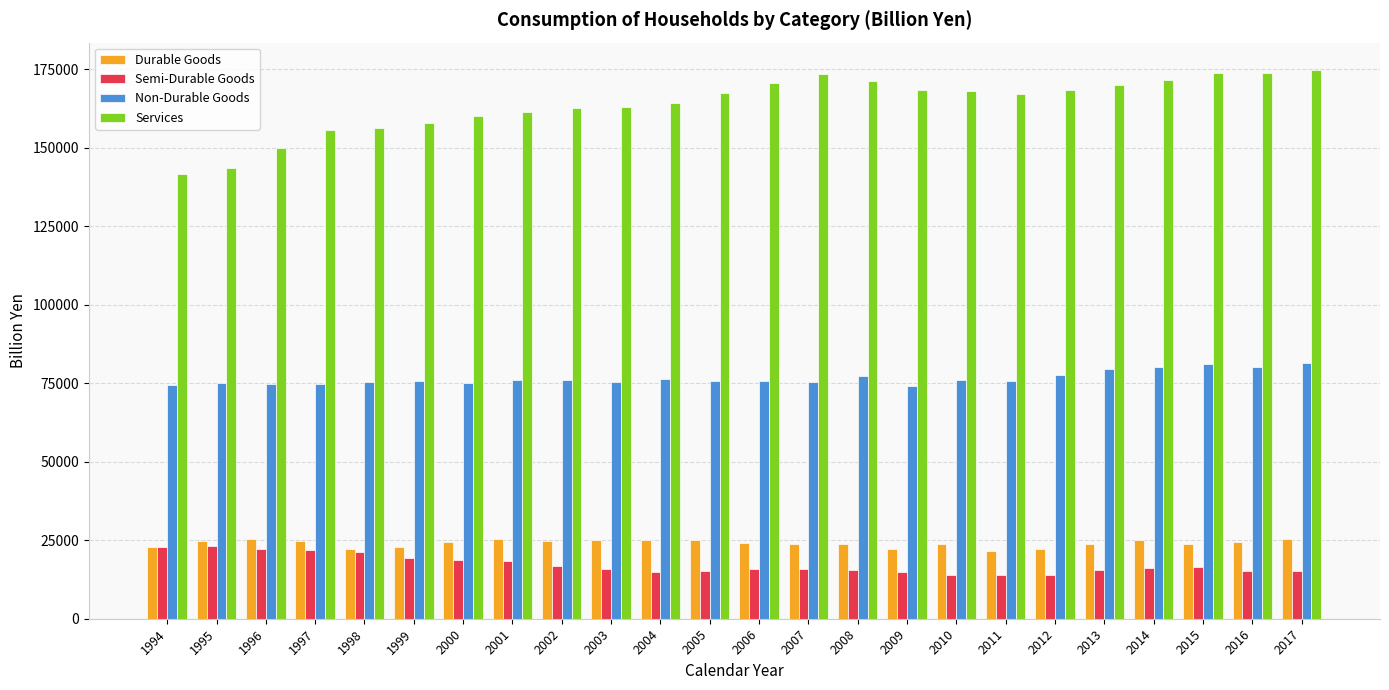

At 2011, list the series in order from smallest to largest.

Semi-Durable Goods, Durable Goods, Non-Durable Goods, Services